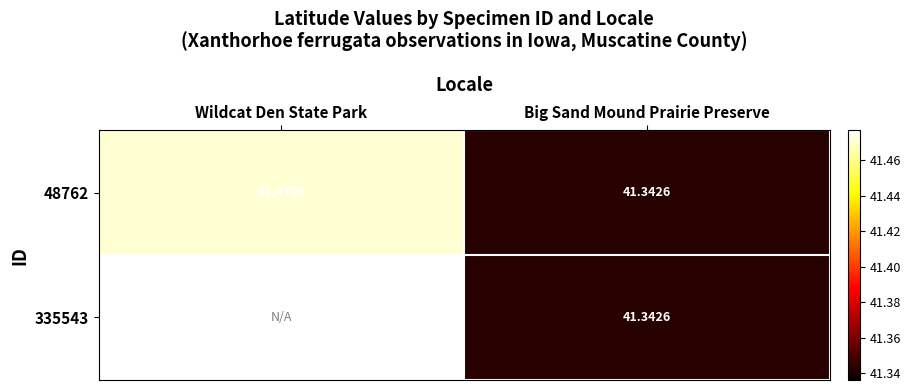

Where is 48762 nearest to the value 41?

Big Sand Mound Prairie Preserve